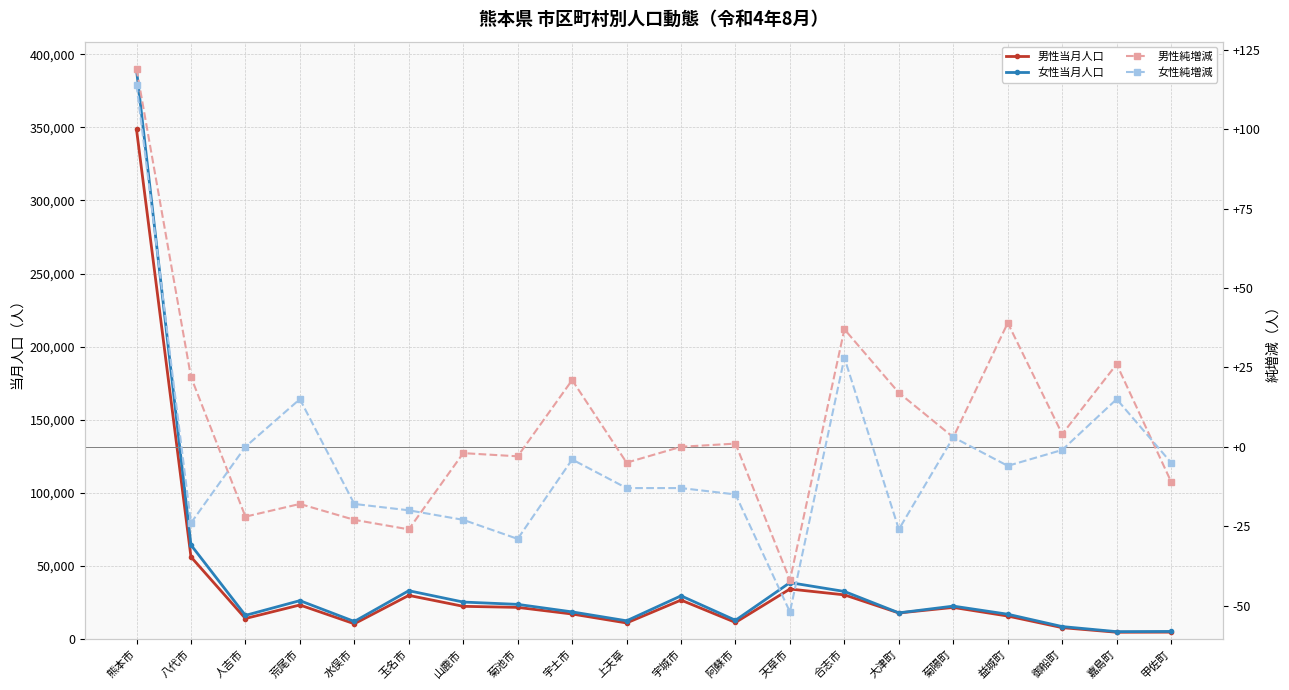

True or false: 男性純増減 has more than 0 interior local peaks.

True